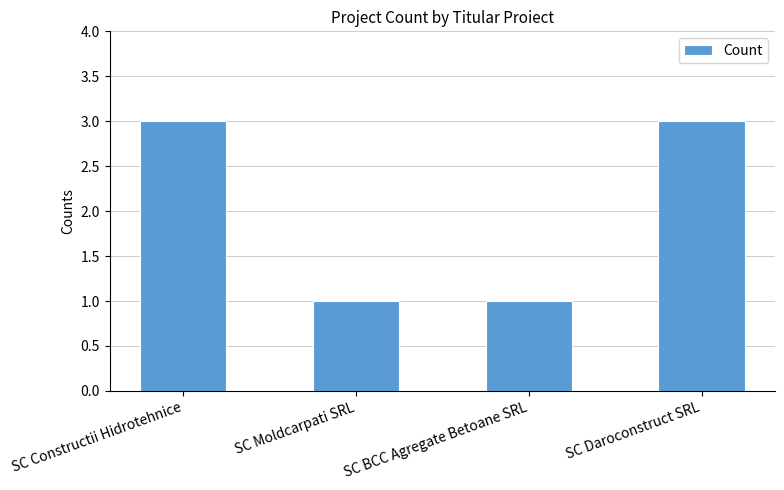

What is the sum of the values at SC BCC Agregate Betoane SRL and SC Daroconstruct SRL?

4